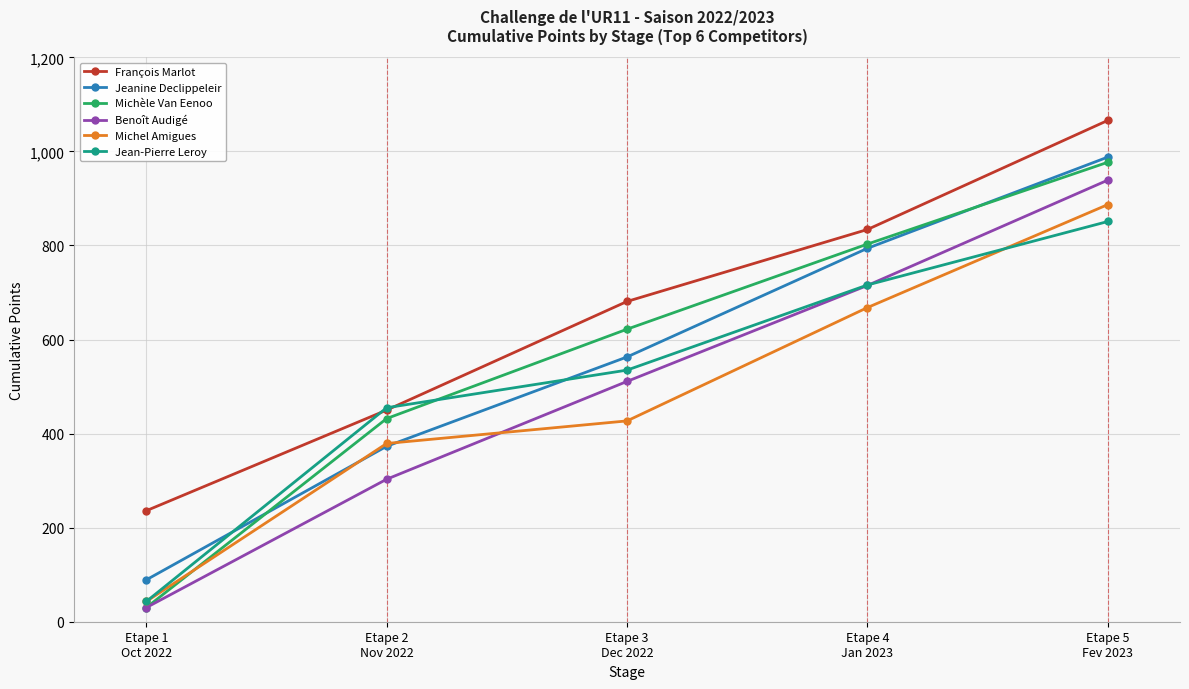

True or false: François Marlot and Benoît Audigé cross at least once.

False